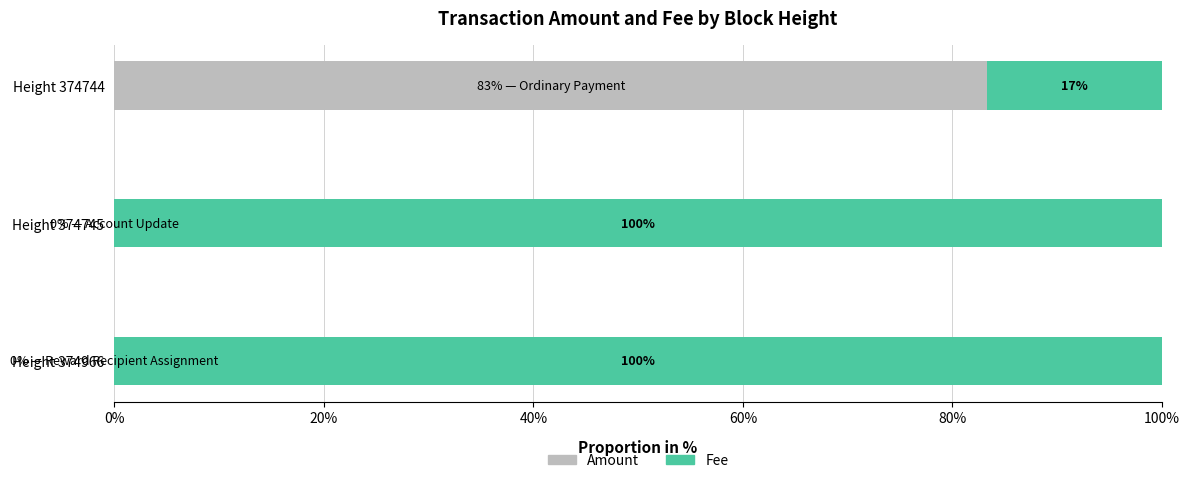

Rank the series by their maximum value, from lowest to highest.

Amount, Fee